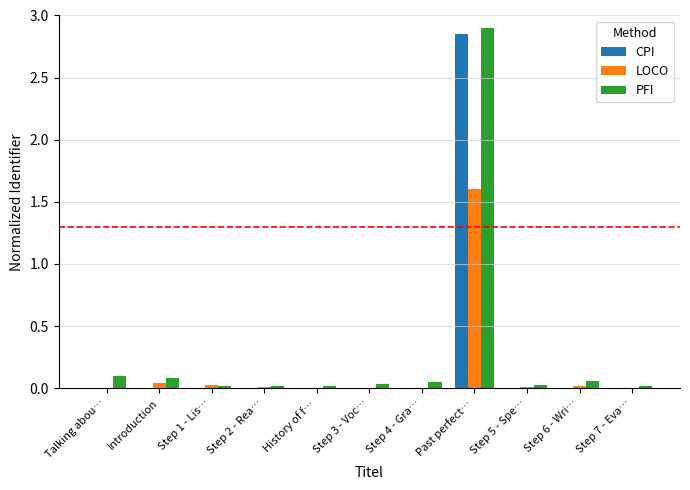

Are the bars horizontal?

No